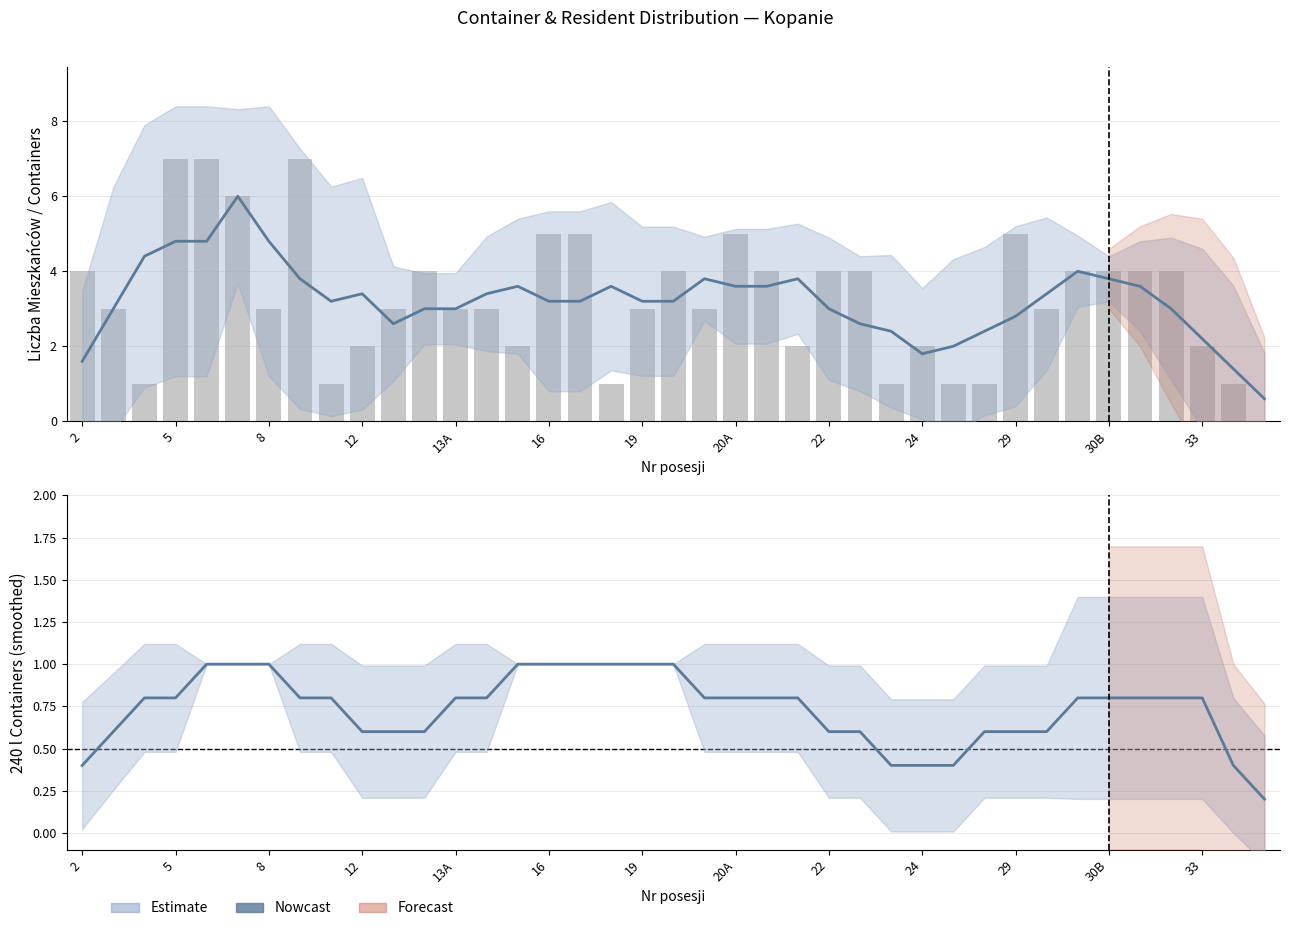

Between 8 and 12, which is larger?

8